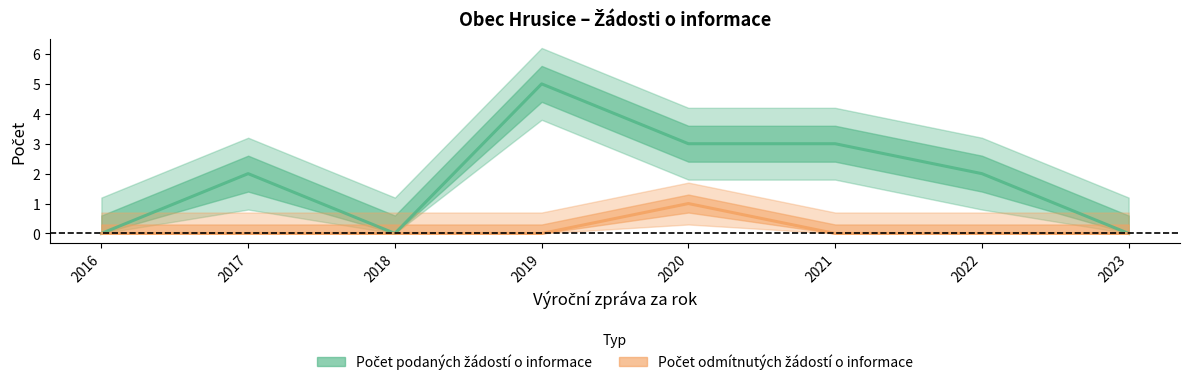

True or false: Počet podaných žádostí o informace and Počet odmítnutých žádostí o informace cross at least once.

False